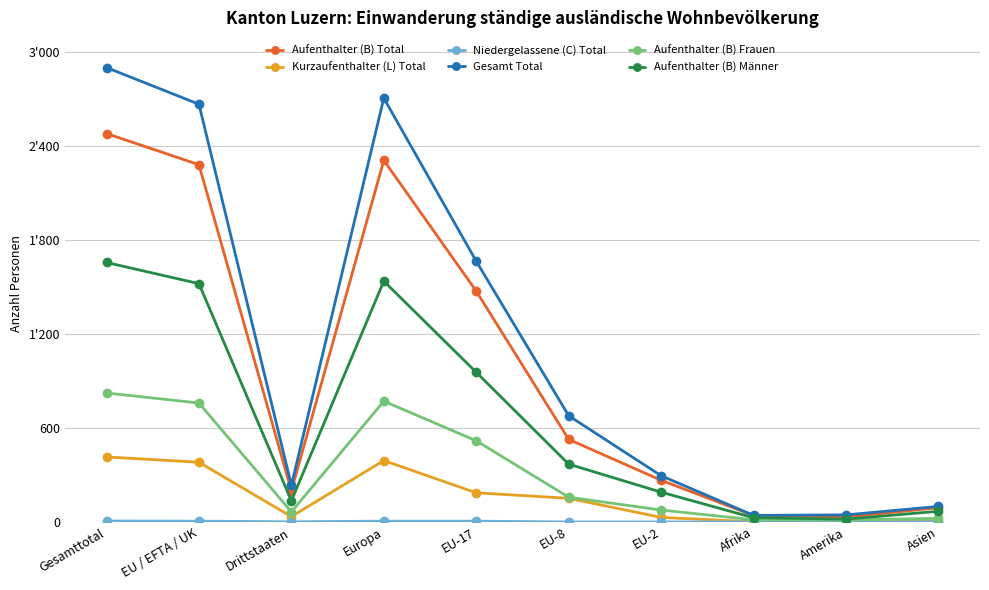

Does the chart have visible grid lines?

Yes